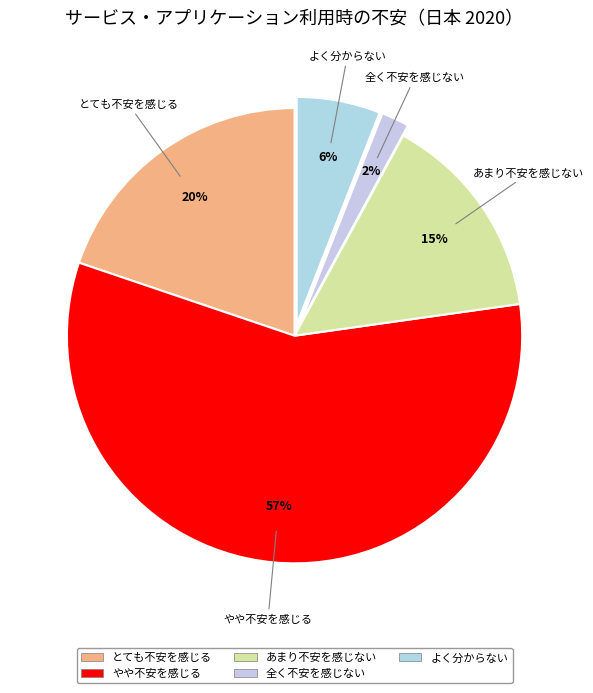

What is the ratio of the value at やや不安を感じる to the value at とても不安を感じる?

2.9